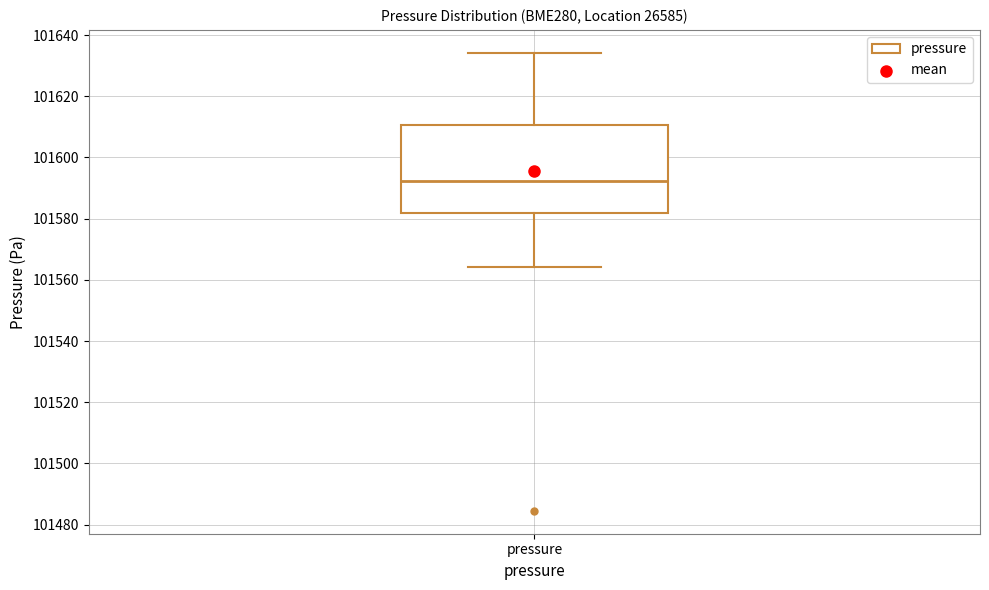

Where does the lower whisker of the box for pressure end on the y-axis? The values are not printed on the chart, so give them approximately, as read against the axis.

101564